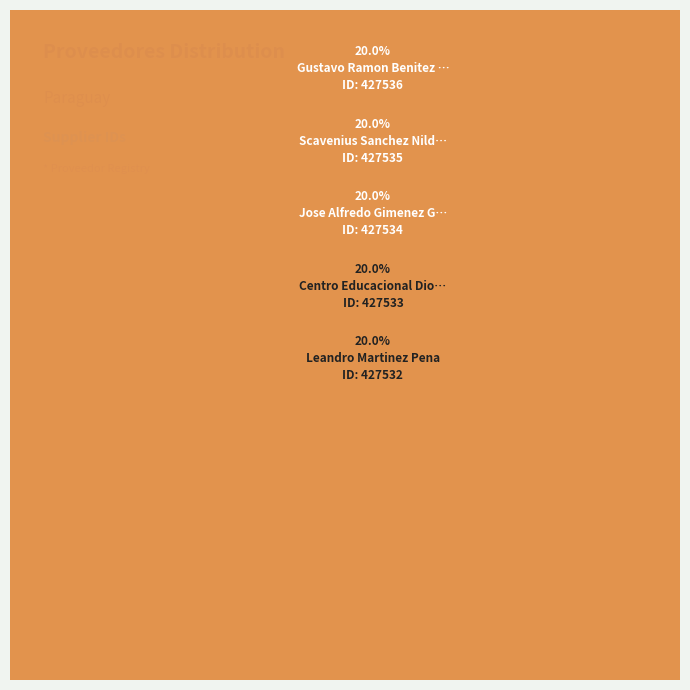

Does scavenius-sanchez-nilda-catalina represent more than half of the total?

No